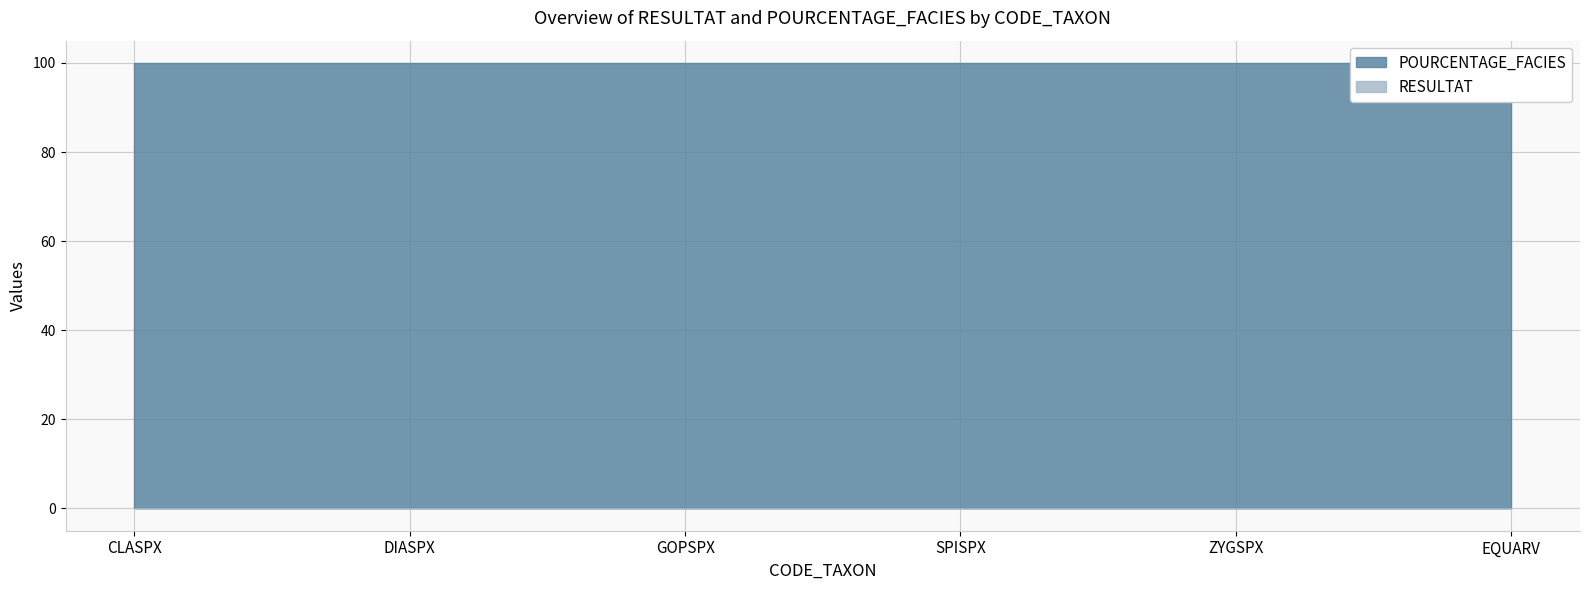

Rank the series by their average value, from lowest to highest.

RESULTAT, POURCENTAGE_FACIES